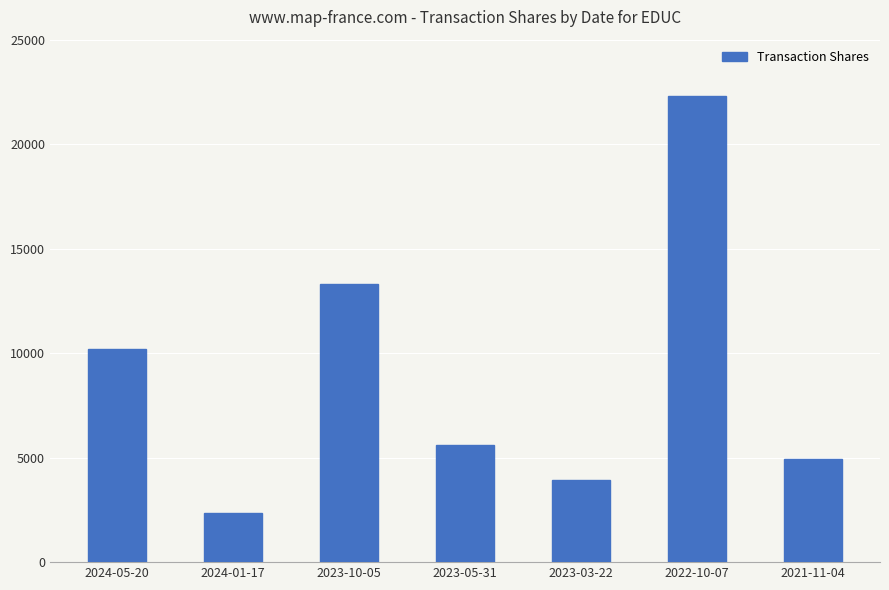

What position from the right is 2023-03-22?

3